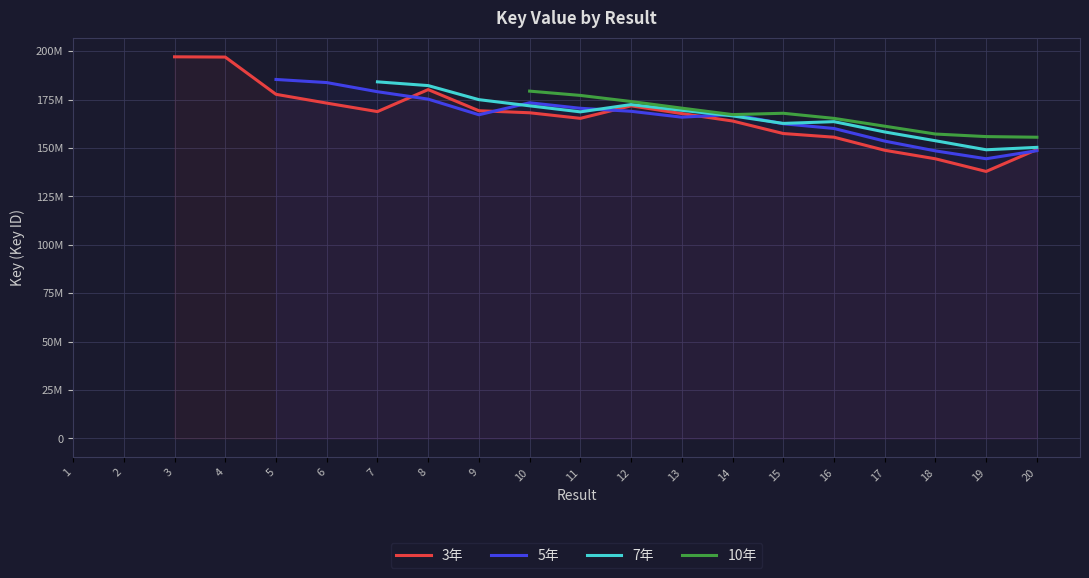

How many intersections are there between 3年 and 5年?

5